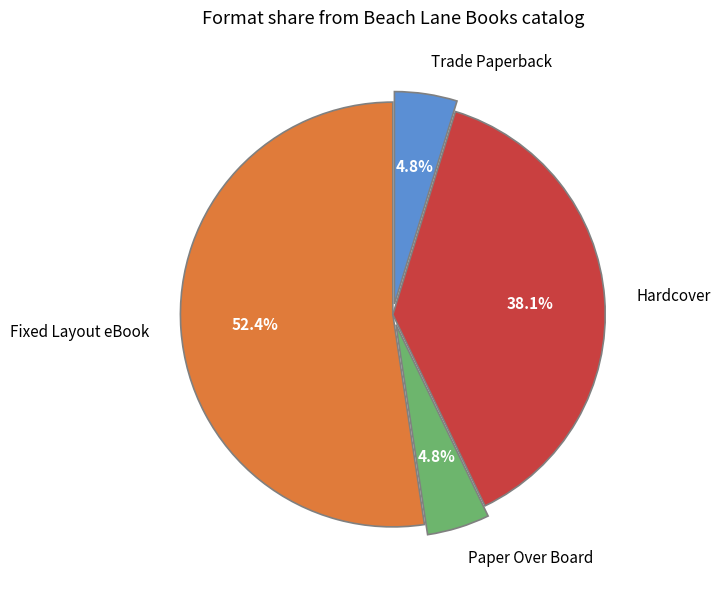

What is the total percentage of Fixed Layout eBook and Trade Paperback?

57.1%